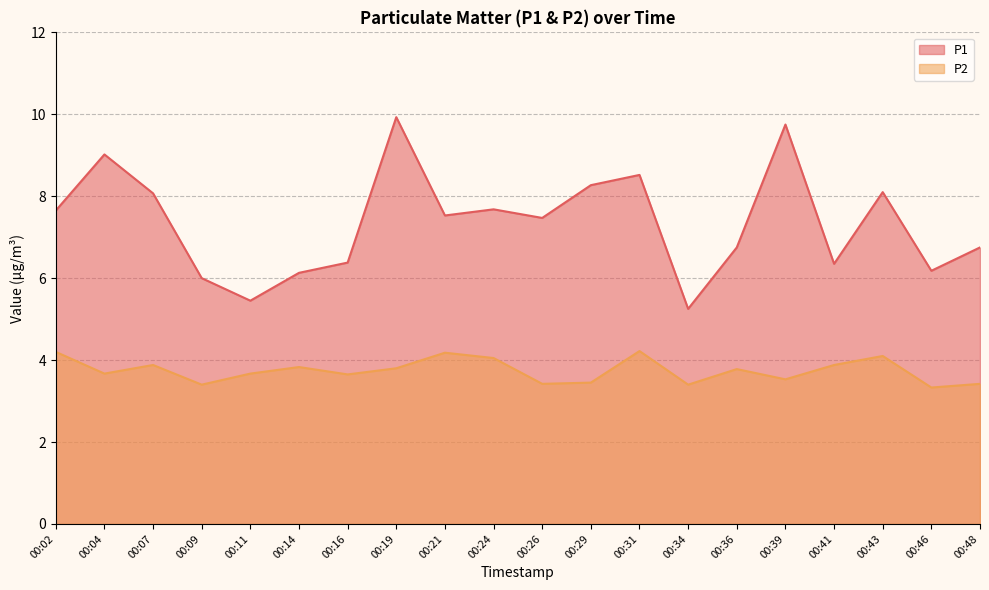

Rank the series by their maximum value, from lowest to highest.

P2, P1